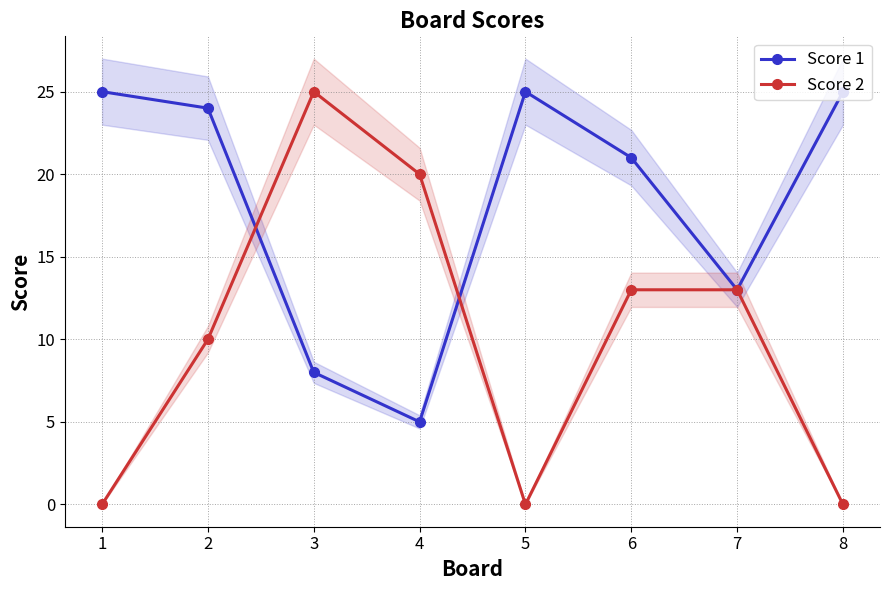

The Score 2 series shows 13 at 7. True or false?

True